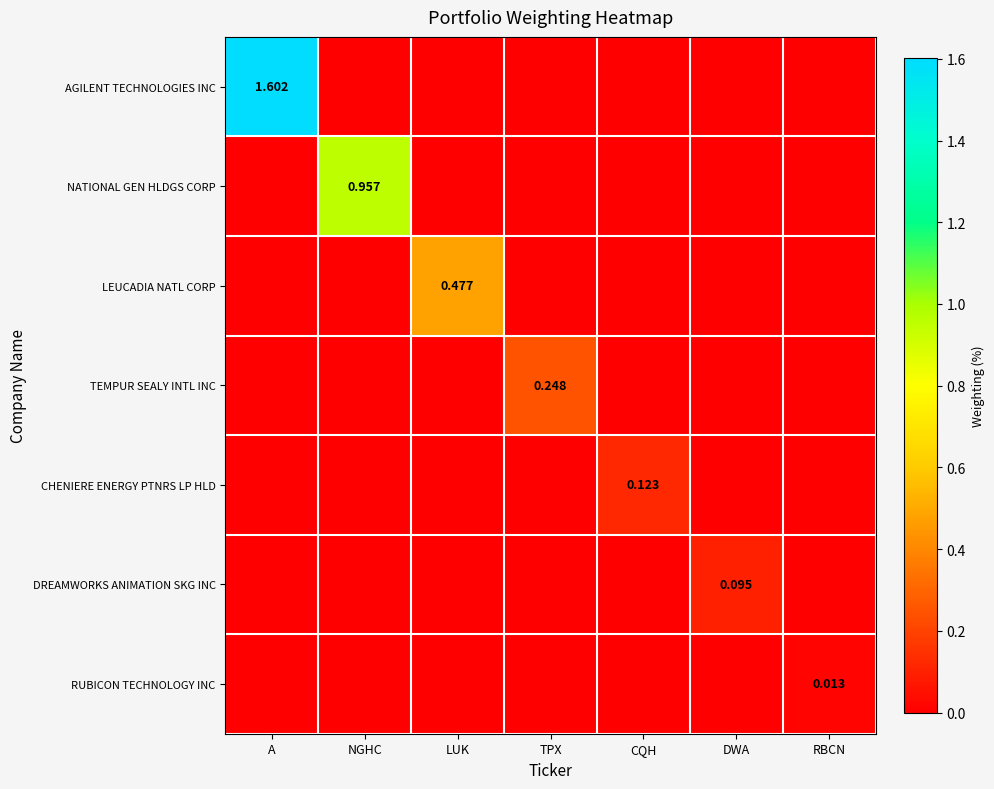

At which label is TEMPUR SEALY INTL INC closest to 0?

A